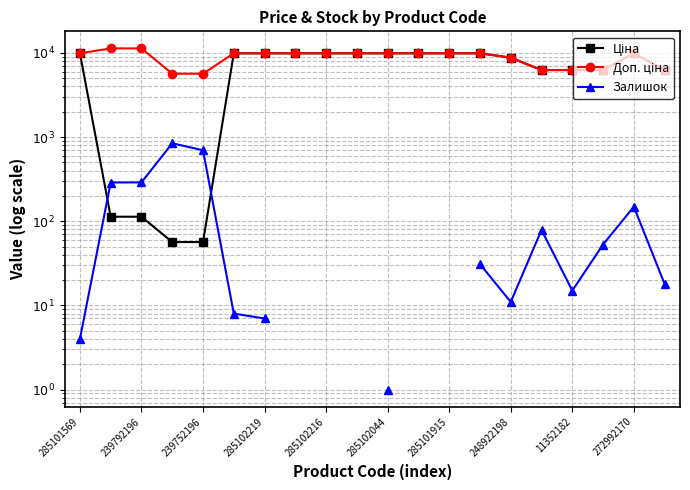

What is the difference between the highest and lowest values at 17?

6213.7